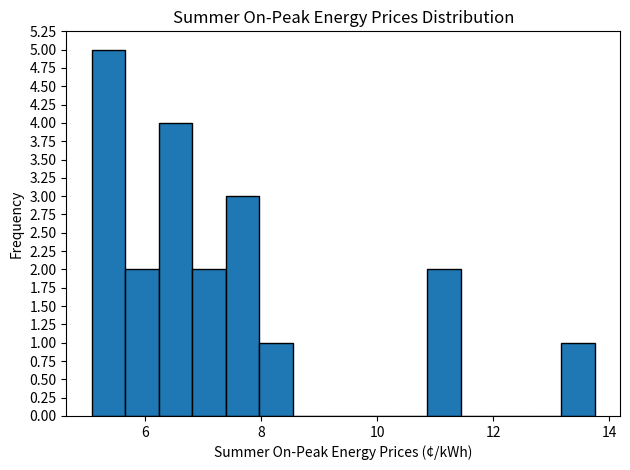

Read against the x-axis, roughly where is the centre of the tallest bar?

5.4